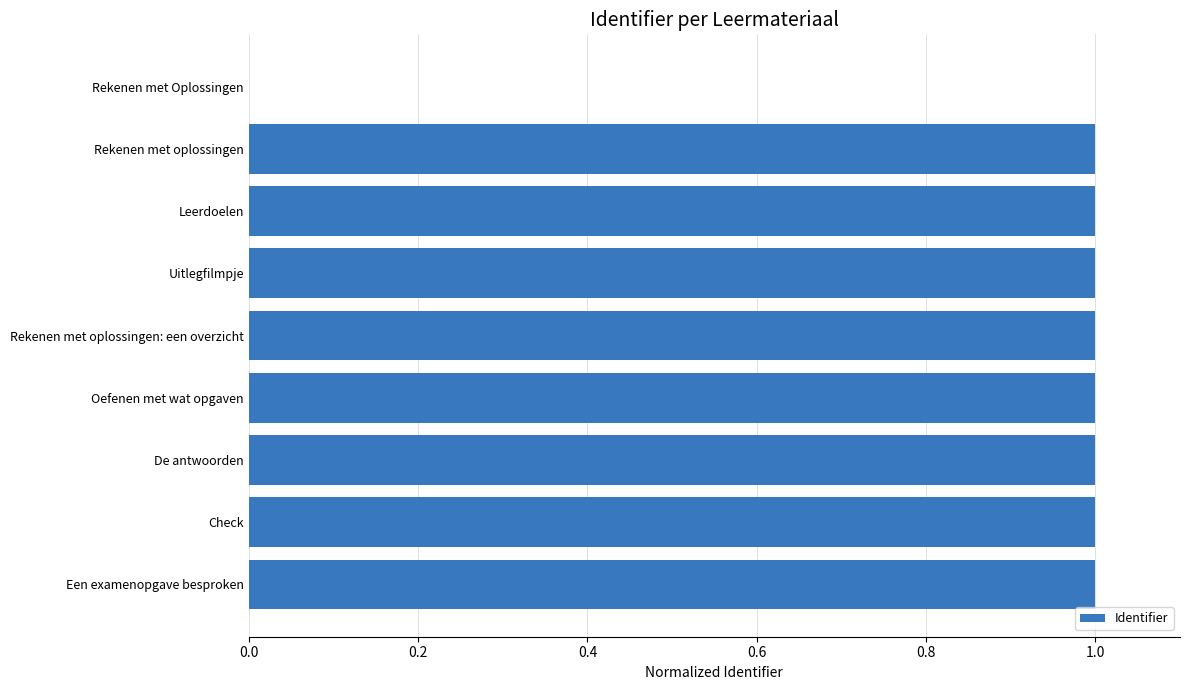

What is the sum of all values?

8.0